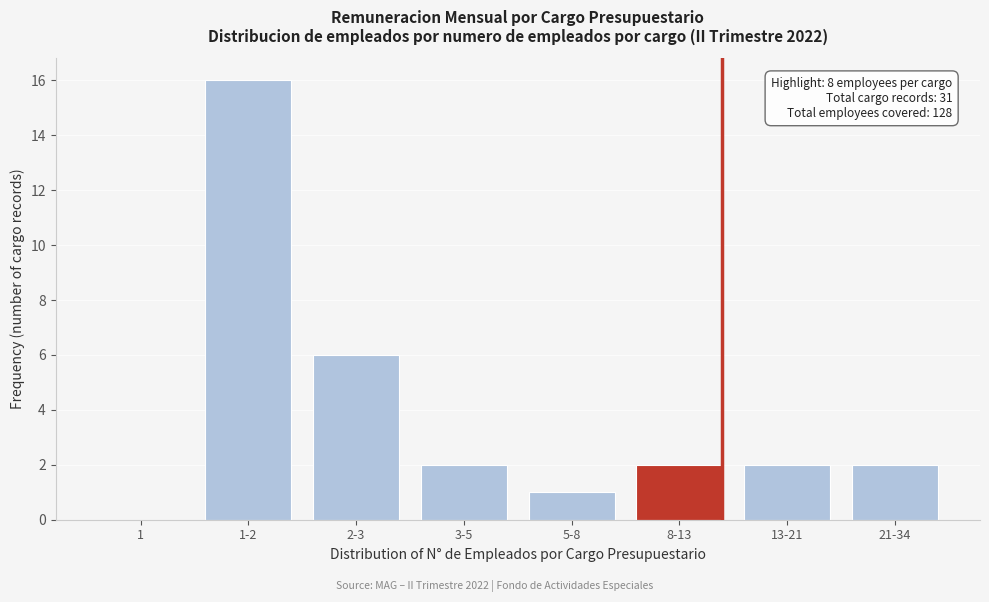

Reading left to right, what are all the values shown in this chart?

1=0	1-2=16	2-3=6	3-5=2	5-8=1	8-13=2	13-21=2	21-34=2